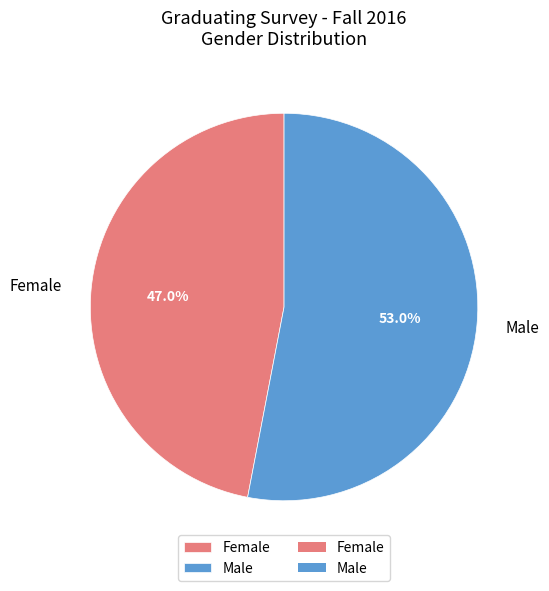

What percentage is the Female slice, to the nearest percent?

47%